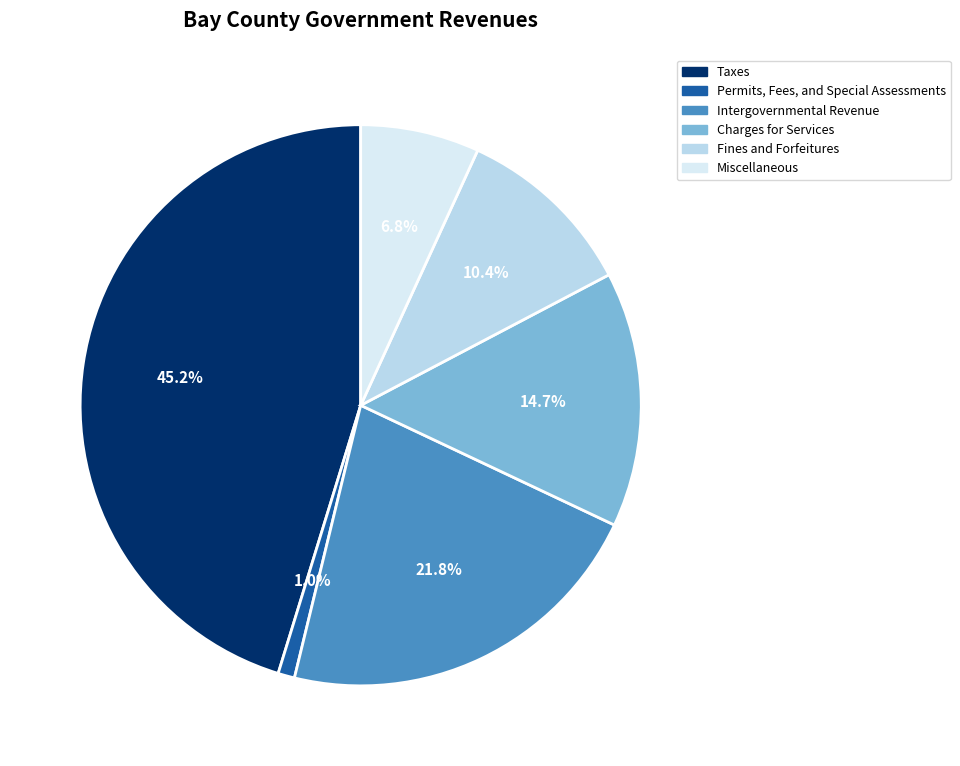

How much of the chart is everything except Taxes?

54.8%